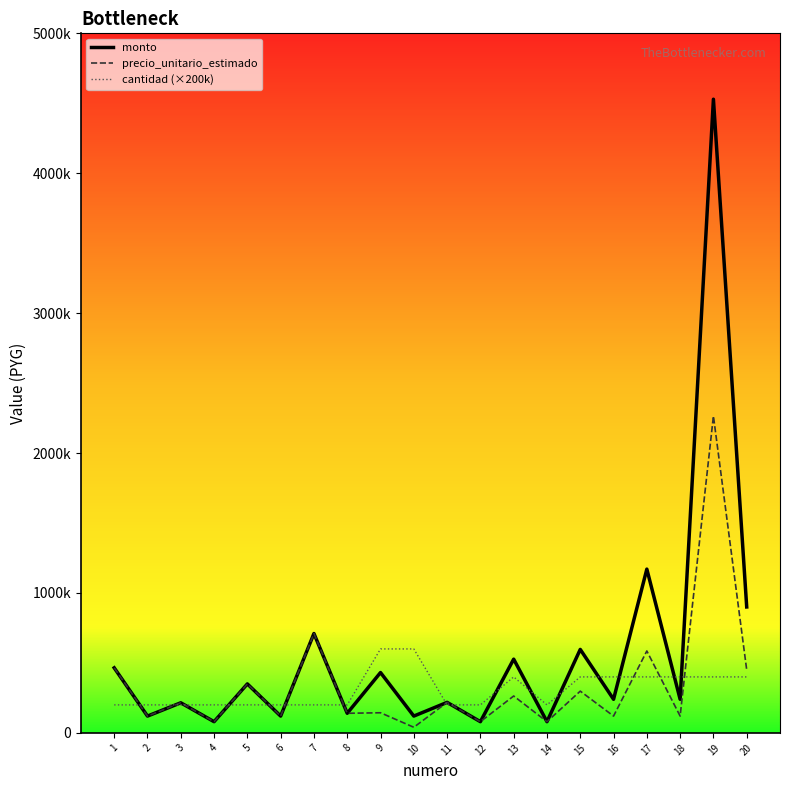

What are all the series names shown in the legend?

monto, precio_unitario_estimado, cantidad (×200k)